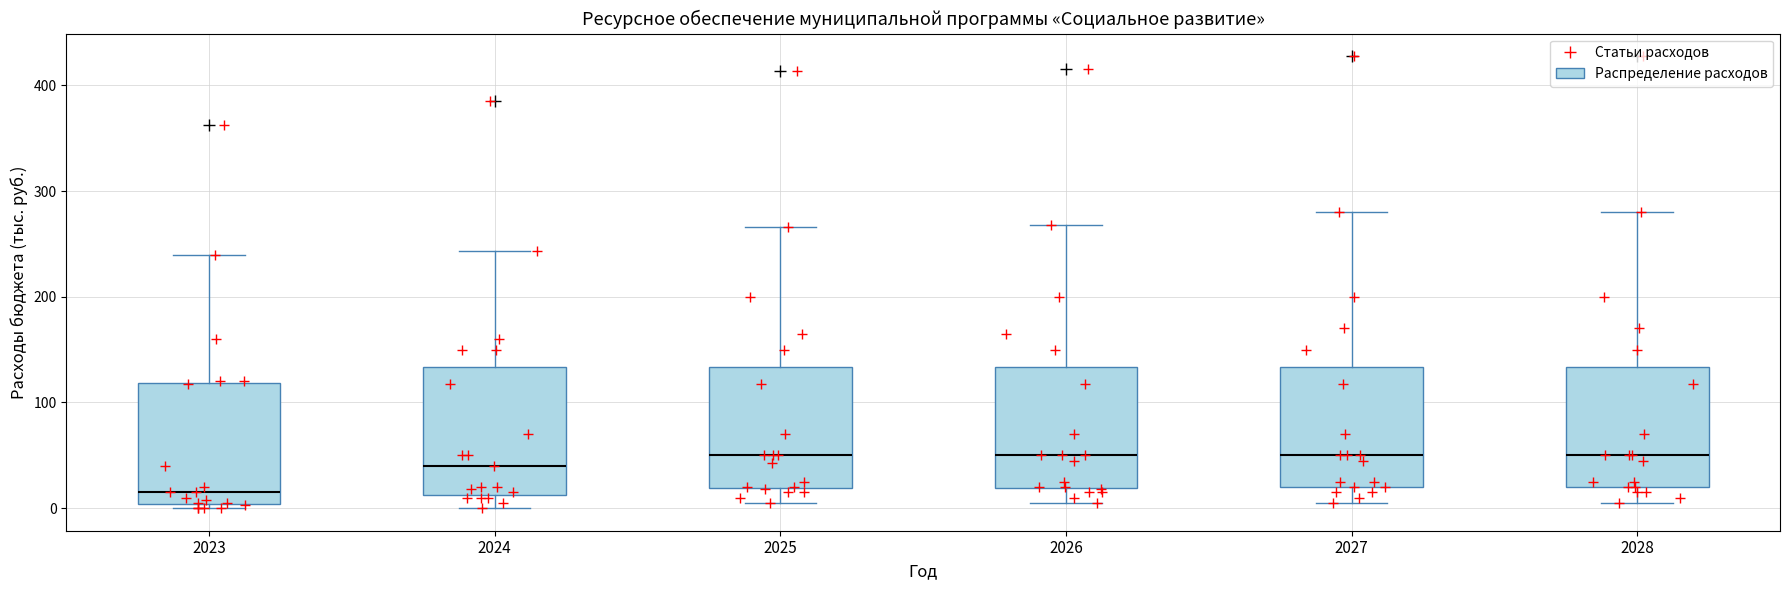

Reading left to right, transcribe this box plot: for each box, give where its median line is, the range the box spans, and where its two whiskers end, as read against the y-axis. The values are not printed on the chart, so give them approximately, as read against the axis.

2023: median 20, box 0 to 120, whiskers 0 (just below the box's lower edge) to 240
2024: median 40, box 10 to 130, whiskers 0 to 240
2025: median 50, box 20 to 130, whiskers 10 to 270
2026: median 50, box 20 to 130, whiskers 10 to 270
2027: median 50, box 20 to 130, whiskers 10 to 280
2028: median 50, box 20 to 130, whiskers 10 to 280